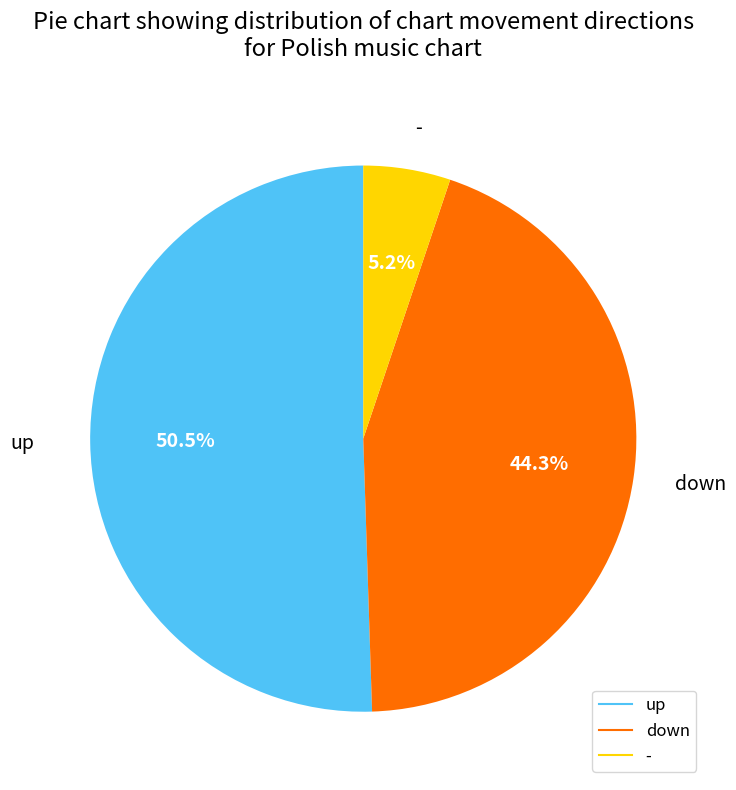

Is the sum of - and up greater than half?

Yes